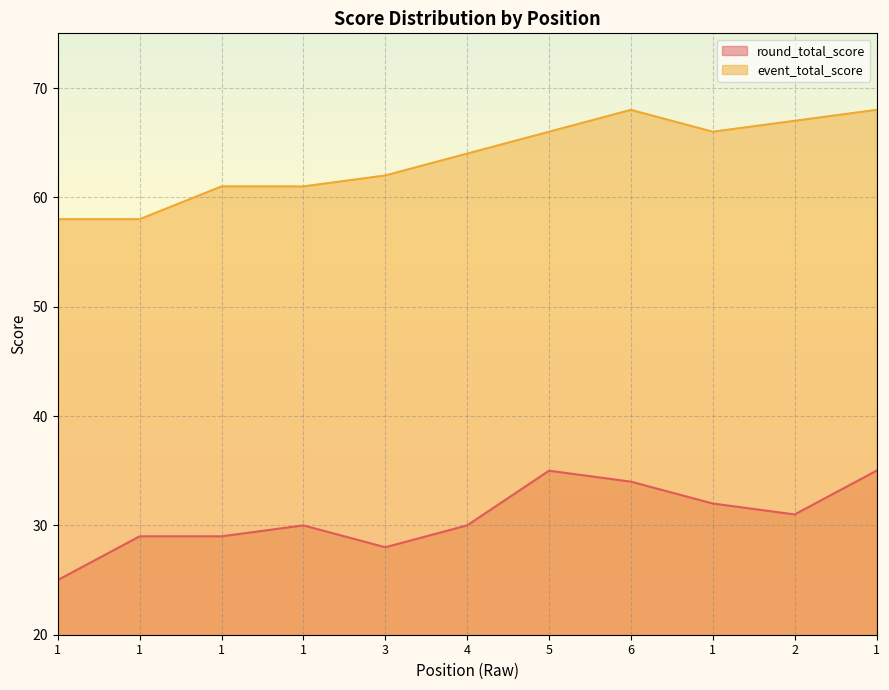

List the series in order of their overall mean, highest first.

event_total_score, round_total_score